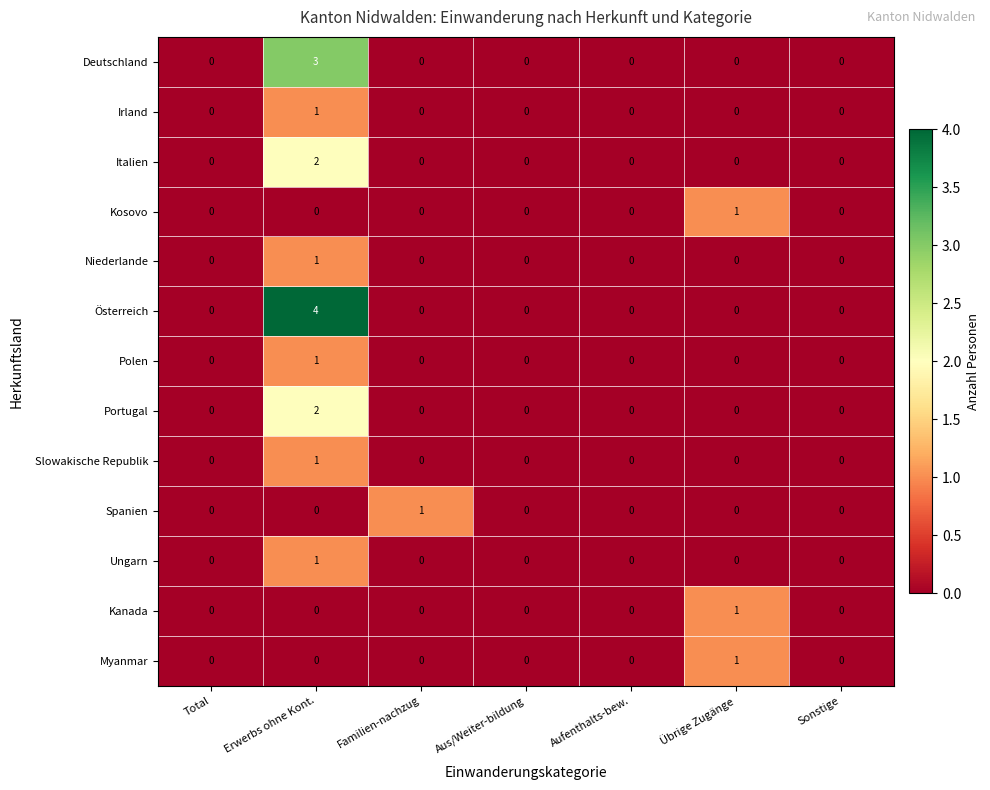

At which category is the sum across all series the highest?

Erwerbs ohne Kont.